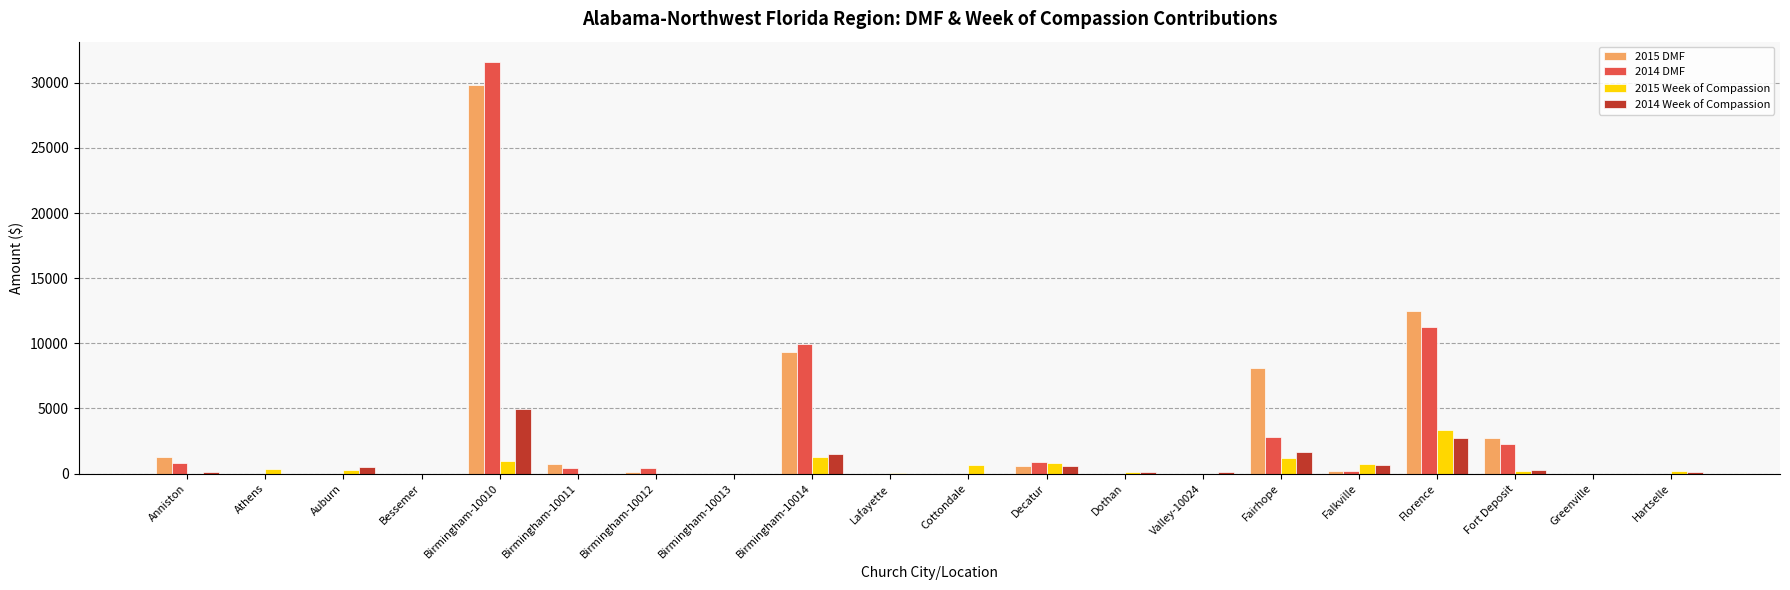

Read the 2015 Week of Compassion value at Dothan.

100.0